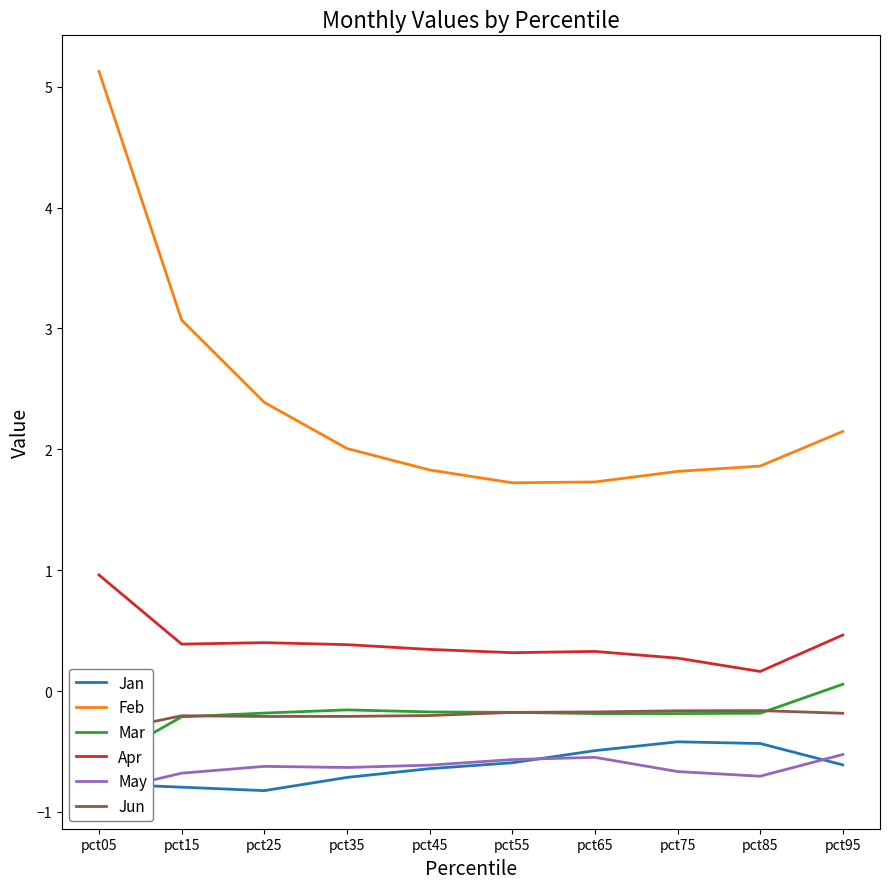

What is the difference between the second highest and minimum values in the Jan series?

0.4